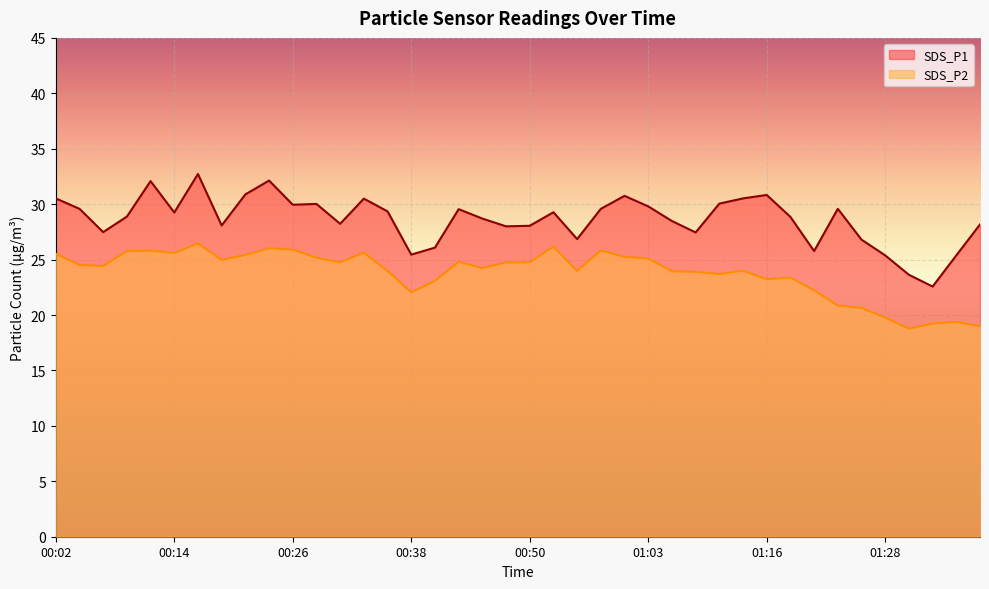

What is the label of the 24th point from the left?

00:58